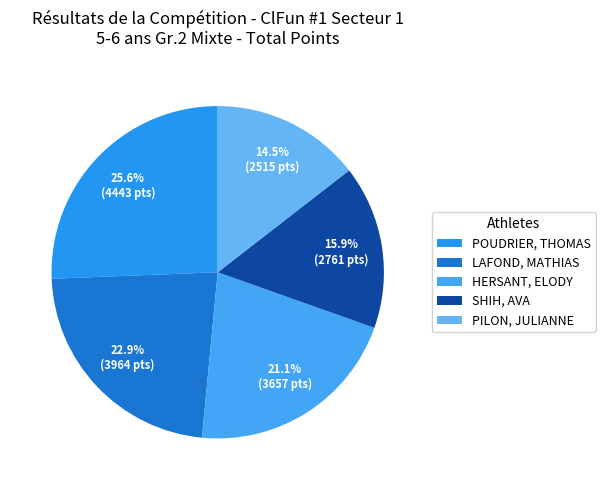

What is the change in value from HERSANT, ELODY to PILON, JULIANNE?

-1142